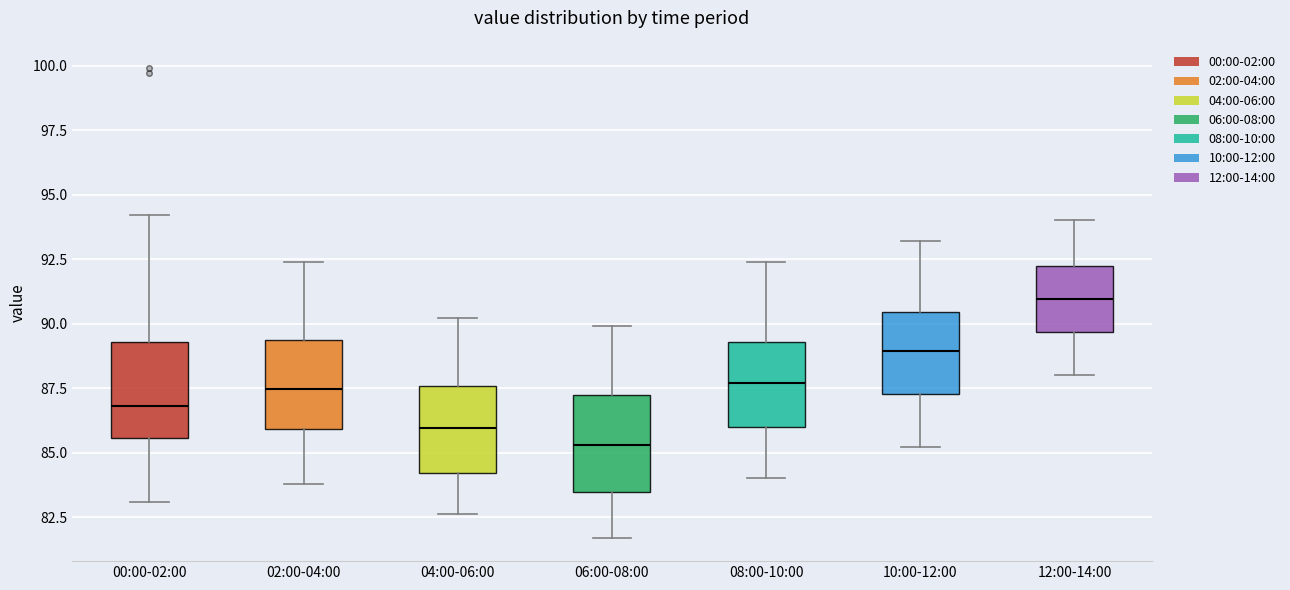

Reading left to right, read every box against the y-axis: the position of its median line, the range the box covers, and the ends of its whiskers. The values are not printed on the chart, so give them approximately, as read against the axis.

00:00-02:00: median 87.0, box 85.5 to 89.5, whiskers 83.0 to 94.0
02:00-04:00: median 87.5, box 86.0 to 89.5, whiskers 84.0 to 92.5
04:00-06:00: median 86.0, box 84.0 to 87.5, whiskers 82.5 to 90.0
06:00-08:00: median 85.5, box 83.5 to 87.0, whiskers 81.5 to 90.0
08:00-10:00: median 87.5, box 86.0 to 89.5, whiskers 84.0 to 92.5
10:00-12:00: median 89.0, box 87.5 to 90.5, whiskers 85.0 to 93.0
12:00-14:00: median 91.0, box 89.5 to 92.5, whiskers 88.0 to 94.0